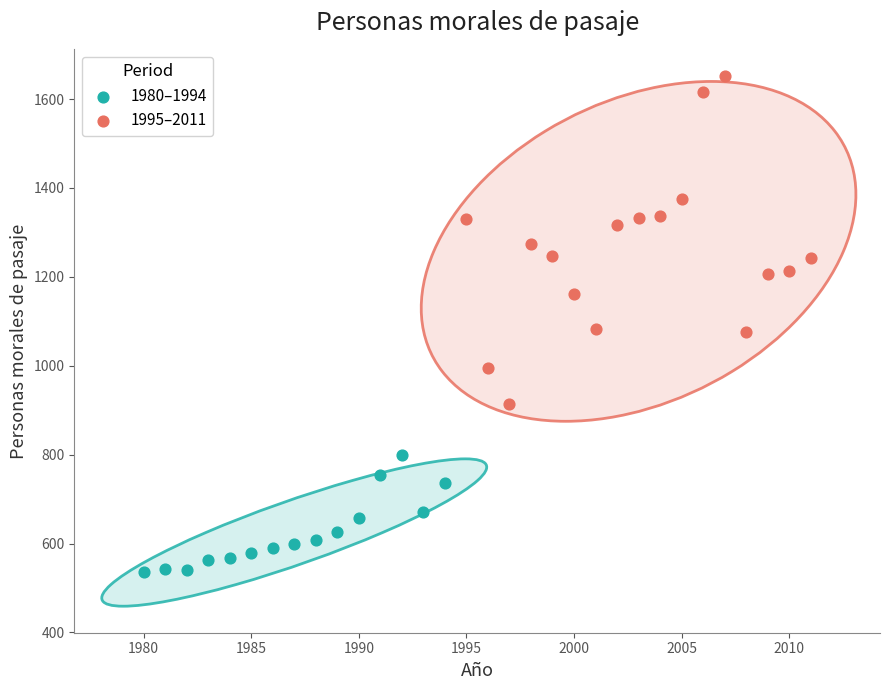

Which series reaches the minimum Y coordinate?

1980–1994